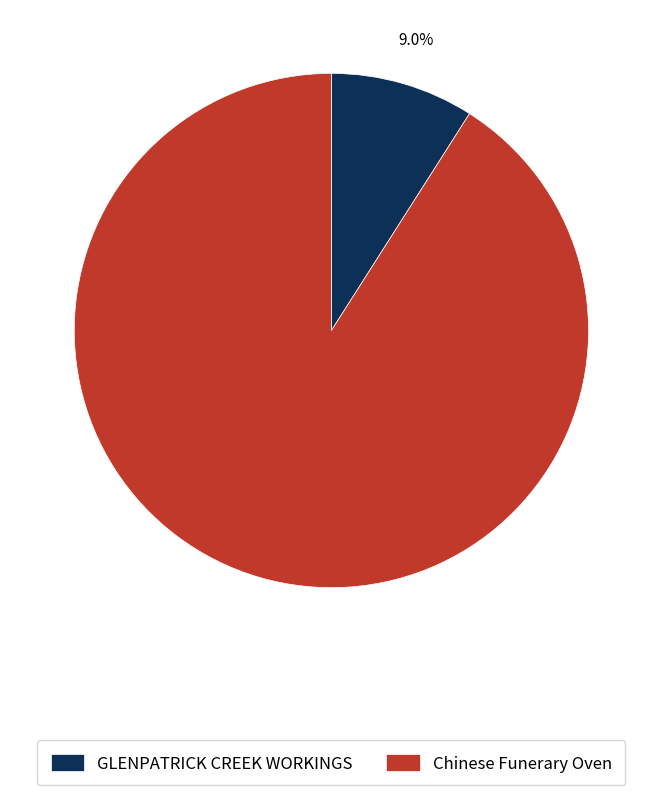

Which slice is the largest?

Chinese Funerary Oven